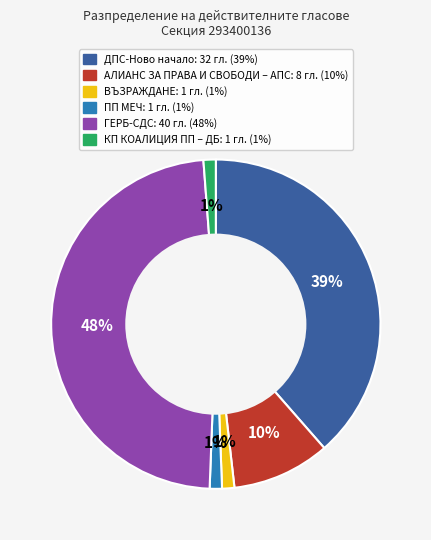

Is there any slice that represents more than half of the pie?

No